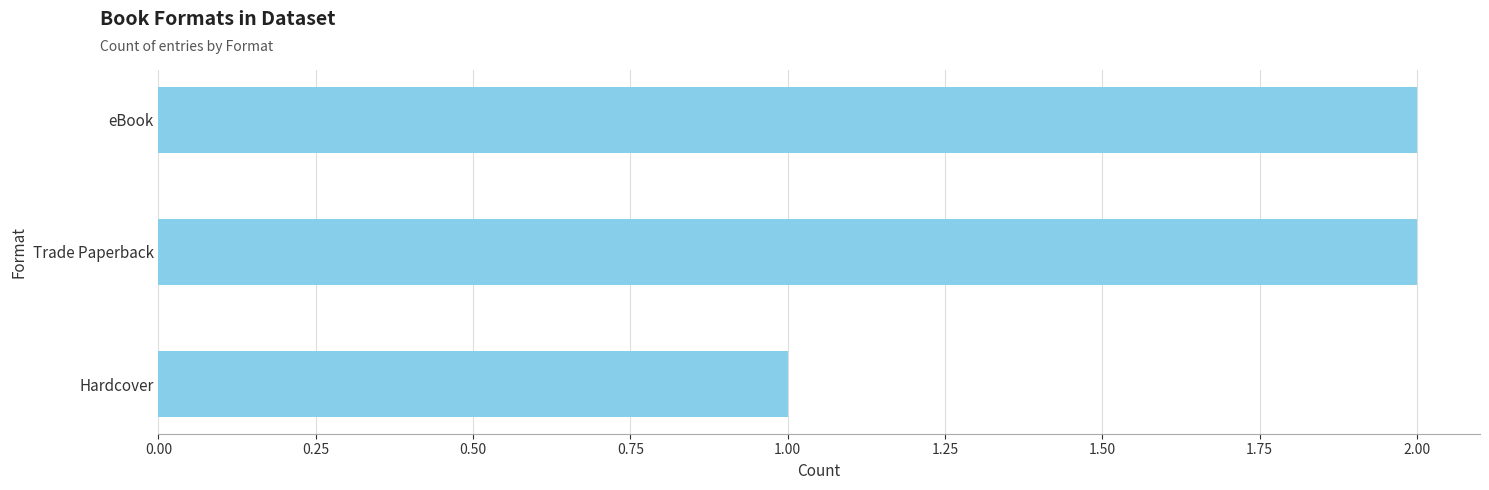

Count the number of data series in this chart.

1